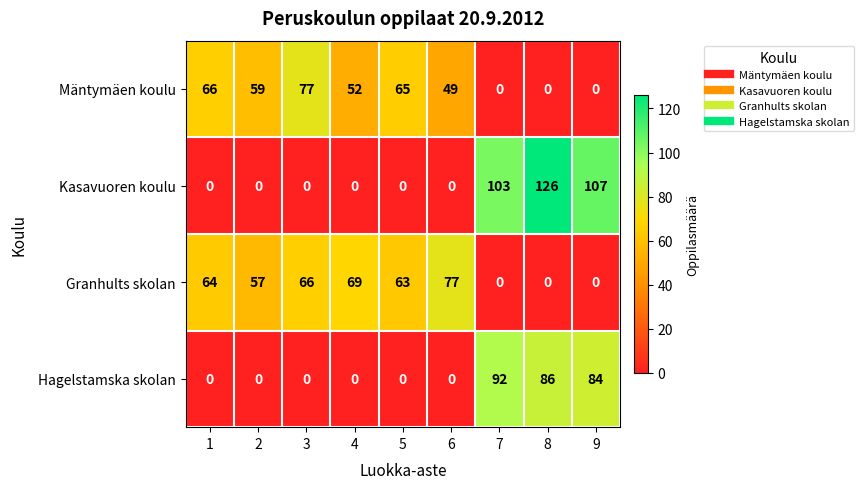

List the series in order of their overall mean, lowest first.

Hagelstamska skolan, Kasavuoren koulu, Mäntymäen koulu, Granhults skolan